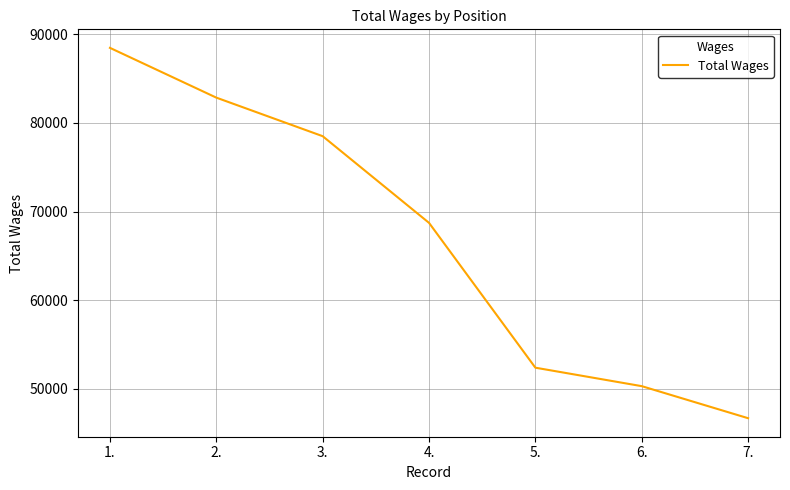

Which category has the highest value across all series?

1.